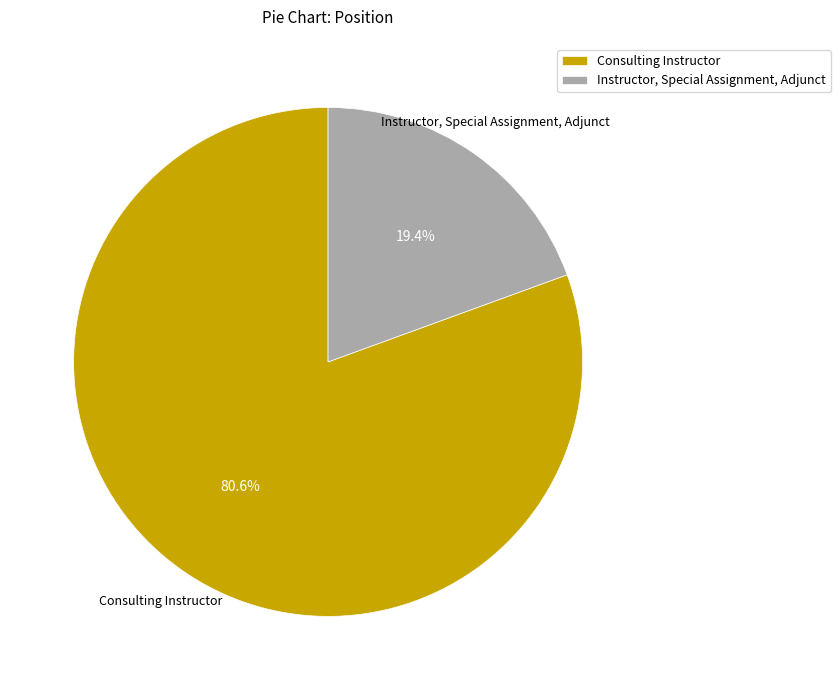

To the nearest percent, what is the combined percentage of Consulting Instructor and Instructor, Special Assignment, Adjunct?

100%